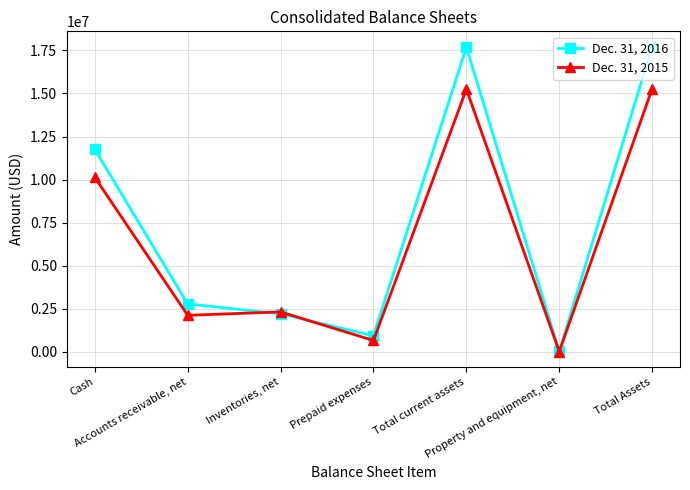

At which label does Dec. 31, 2016 first exceed 2787732?

Cash